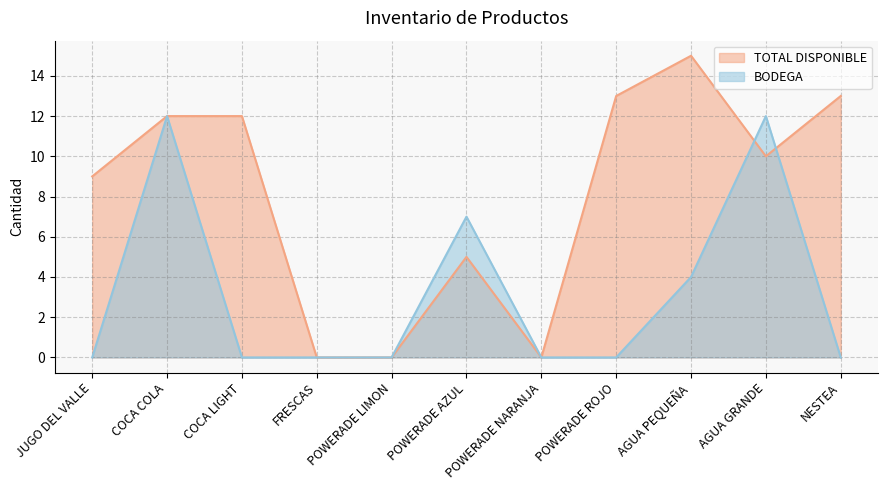

How many series are shown in this chart?

2